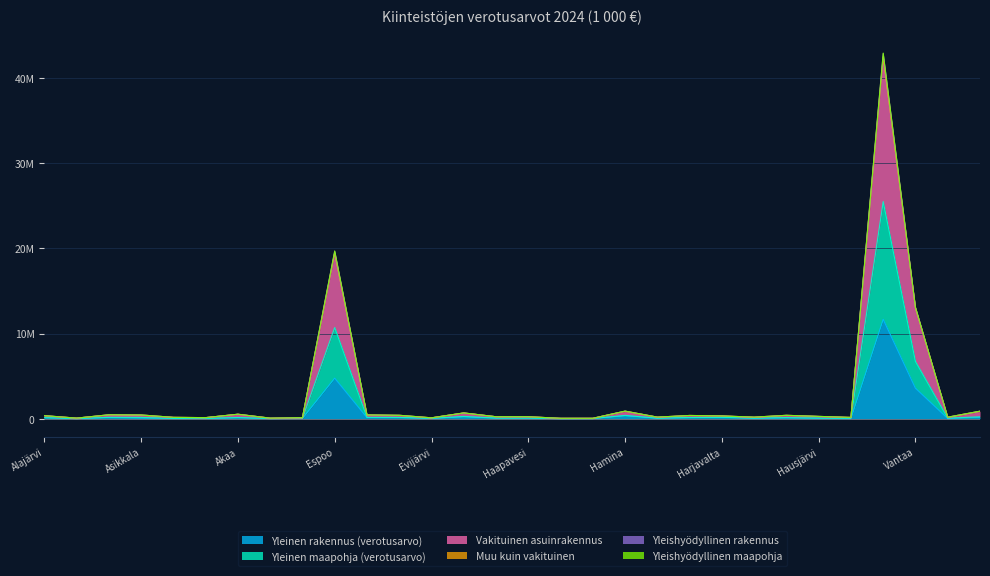

What is the lowest value of the Vakituinen asuinrakennus series?

36564.3